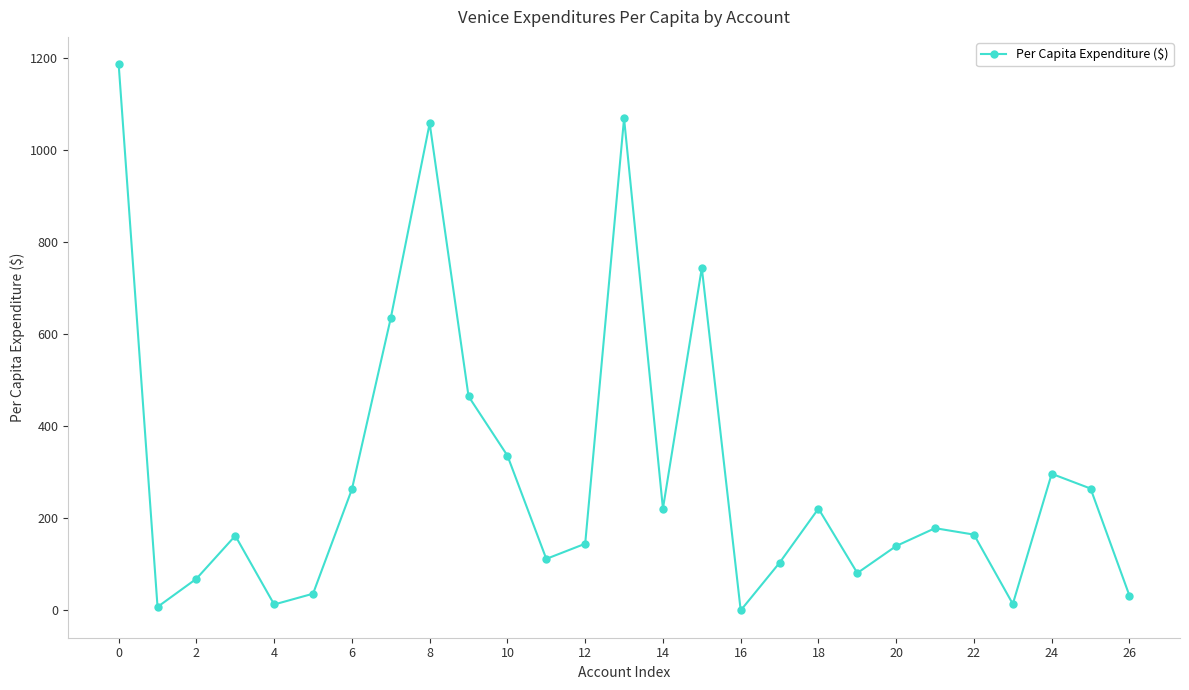

What is the maximum value shown in the chart?

1186.5